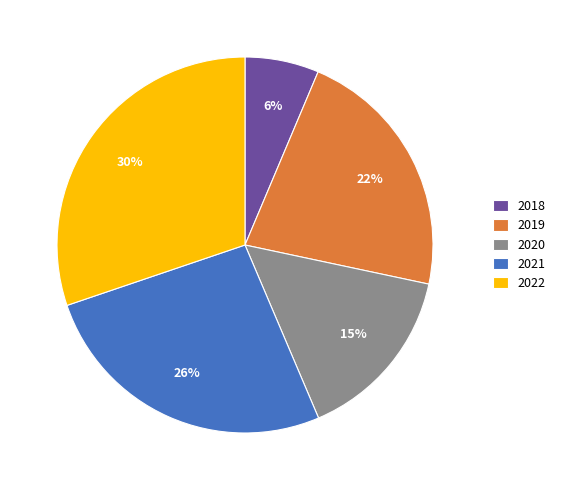

Which slice is the smallest?

2018